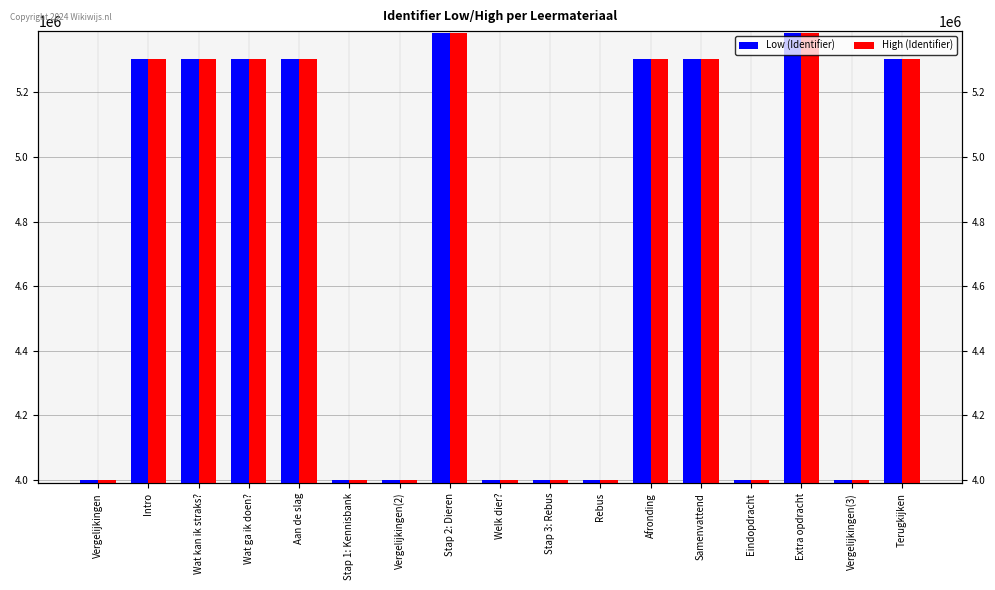

What is the label of the 6th bar from the right?

Afronding